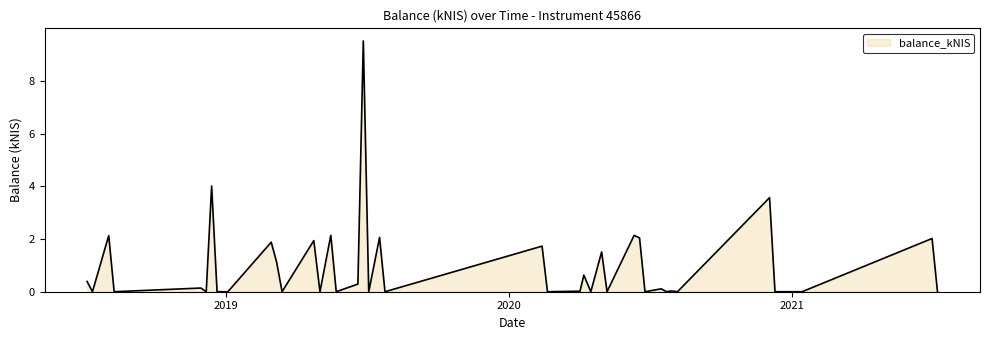

True or false: there are more than 2 points higher than both neighbors.

True